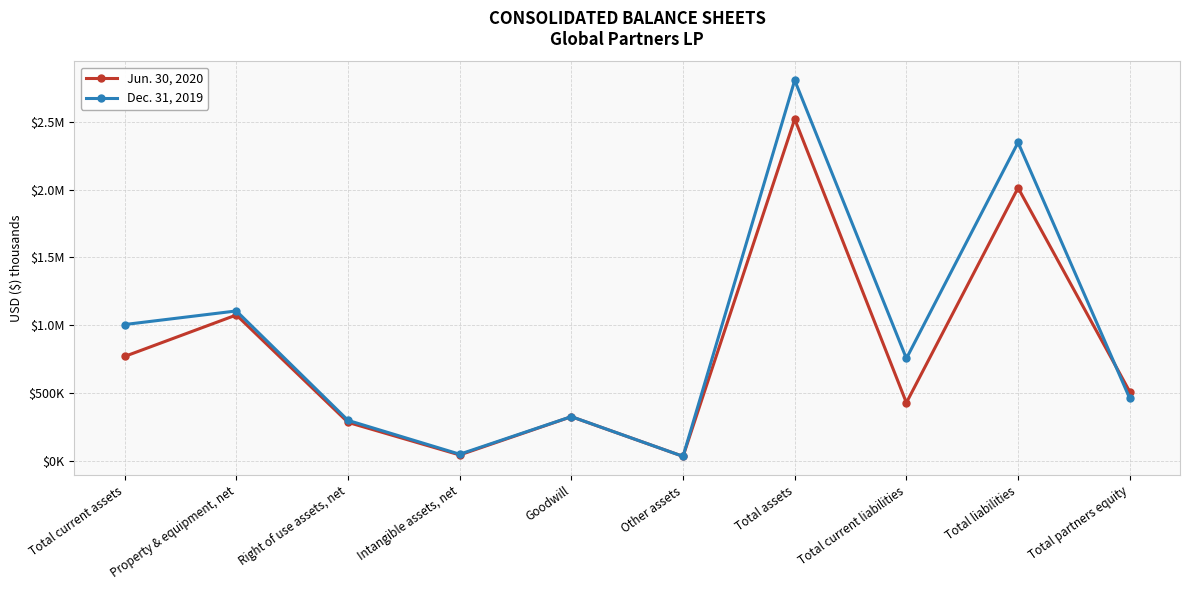

How many times do Jun. 30, 2020 and Dec. 31, 2019 cross each other?

1